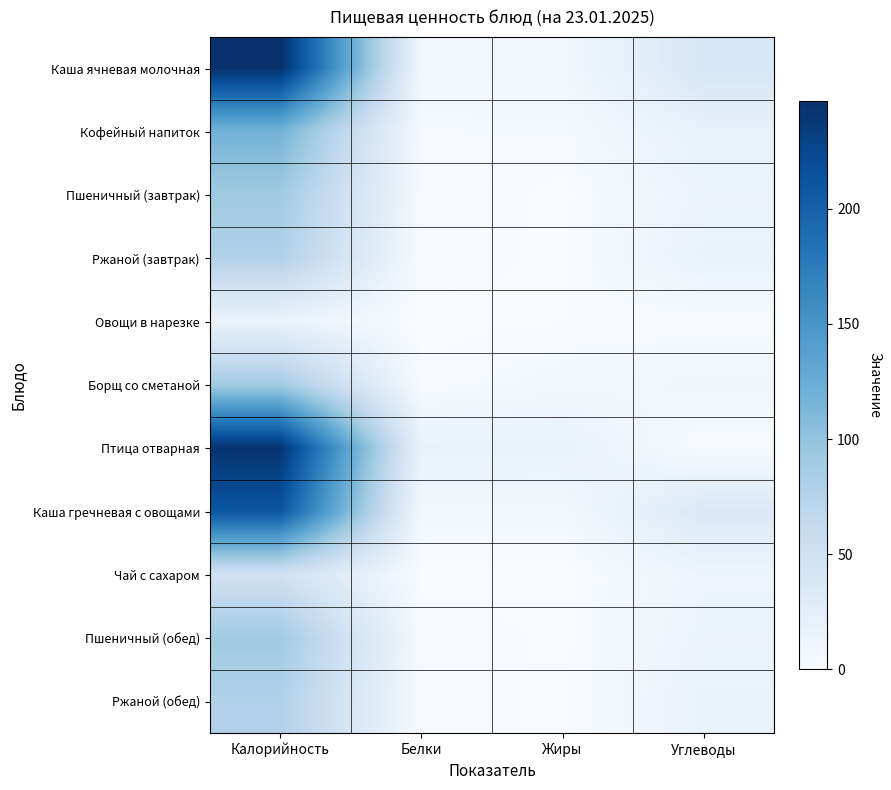

Rank the series at Белки from lowest to highest value.

Овощи в нарезке, Чай с сахаром, Борщ со сметаной, Ржаной (завтрак), Ржаной (обед), Кофейный напиток, Пшеничный (завтрак), Пшеничный (обед), Каша гречневая с овощами, Каша ячневая молочная, Птица отварная